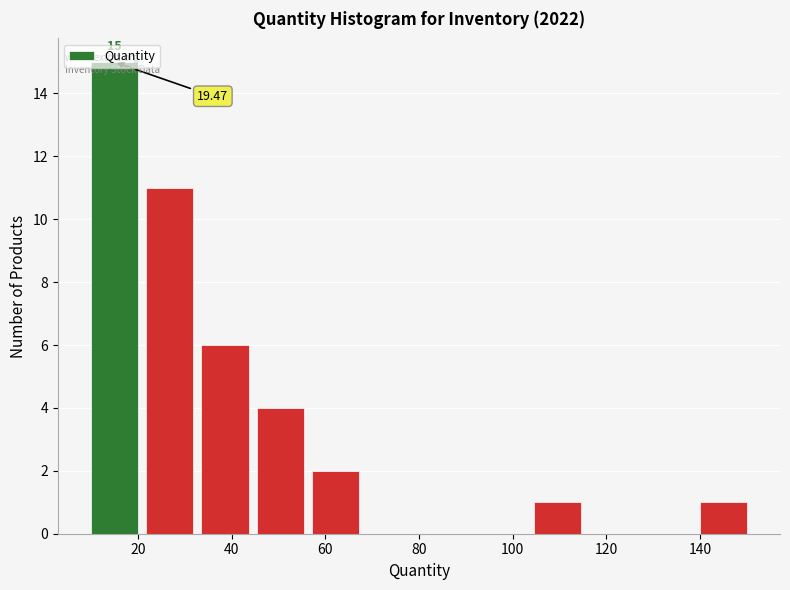

Which range on the x-axis has the tallest bar?

10 to 20